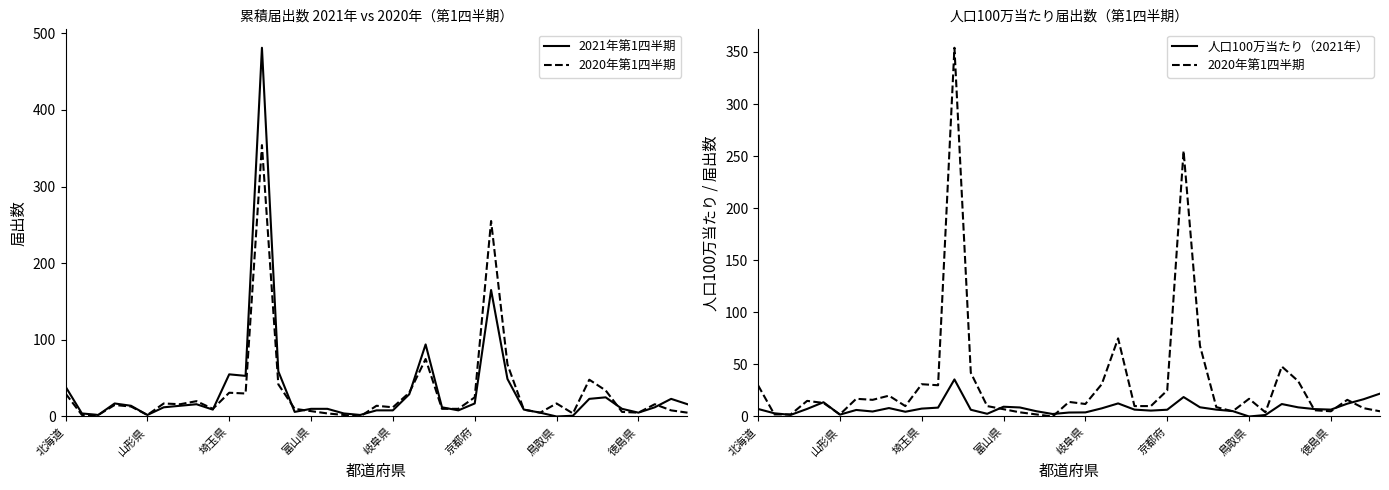

Which series has the largest total across all categories?

2021年第1四半期